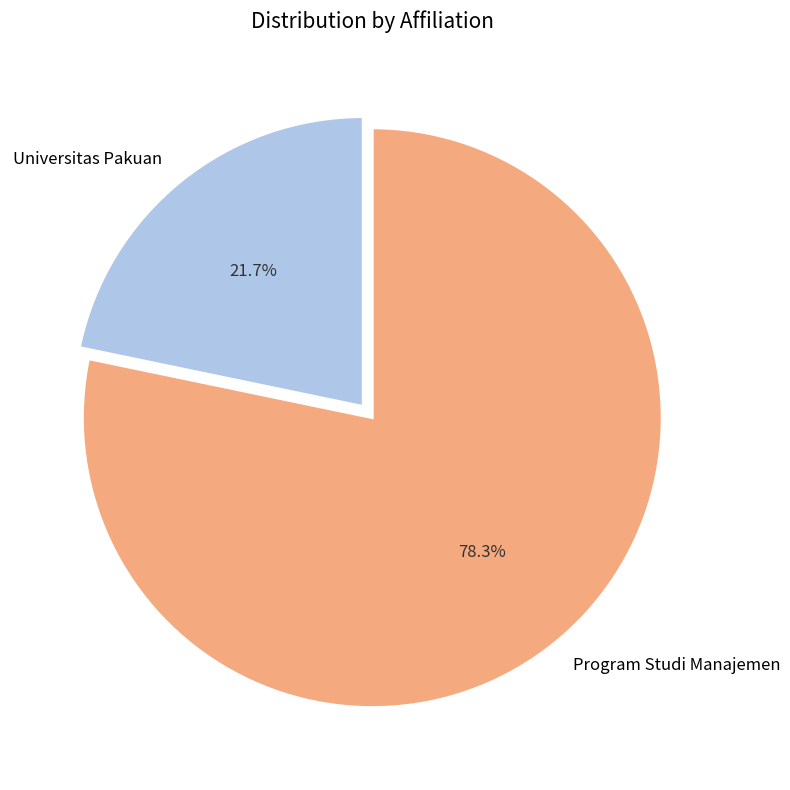

What is the ratio of the value at Universitas Pakuan to the value at Program Studi Manajemen?

0.3